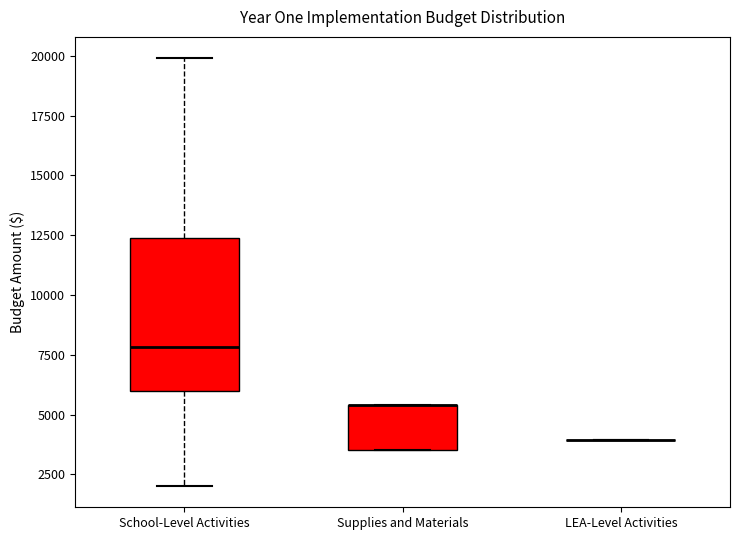

Which box is the tallest, from its lower edge to its upper edge?

School-Level Activities